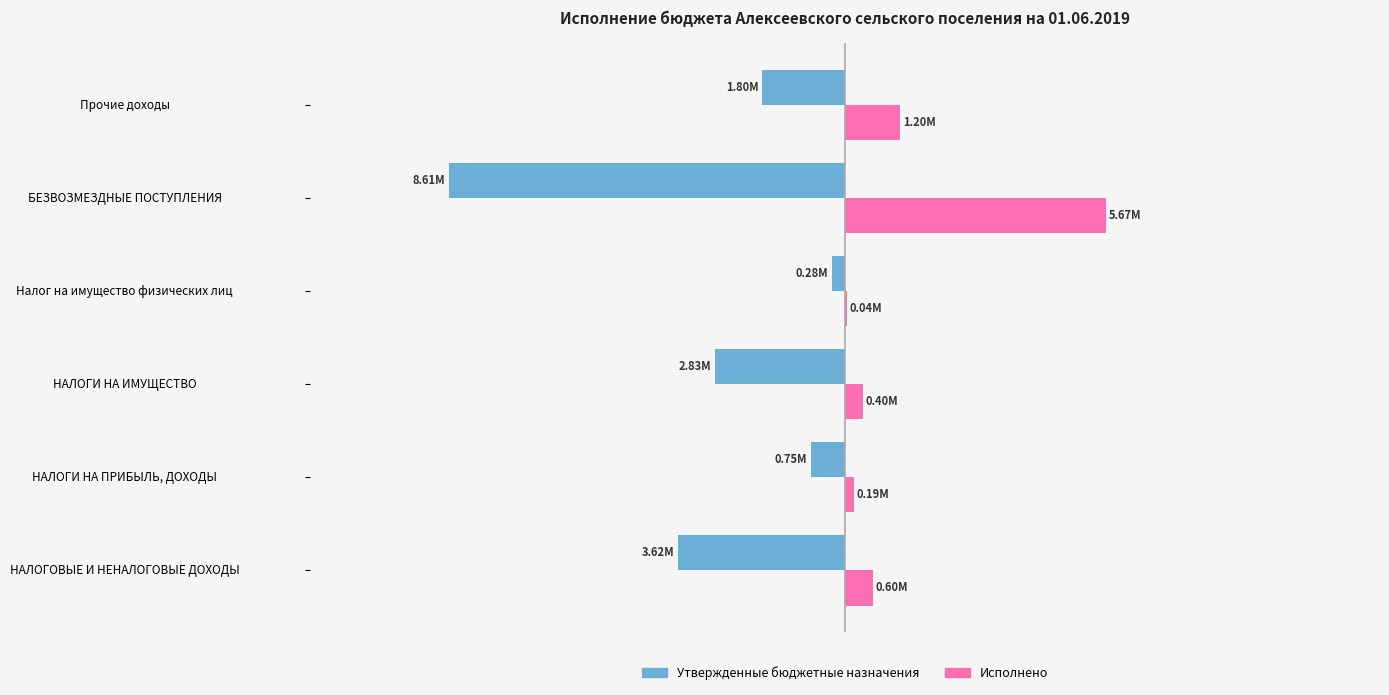

Where does the Утвержденные бюджетные назначения series first go above -1800000?

НАЛОГИ НА ПРИБЫЛЬ, ДОХОДЫ